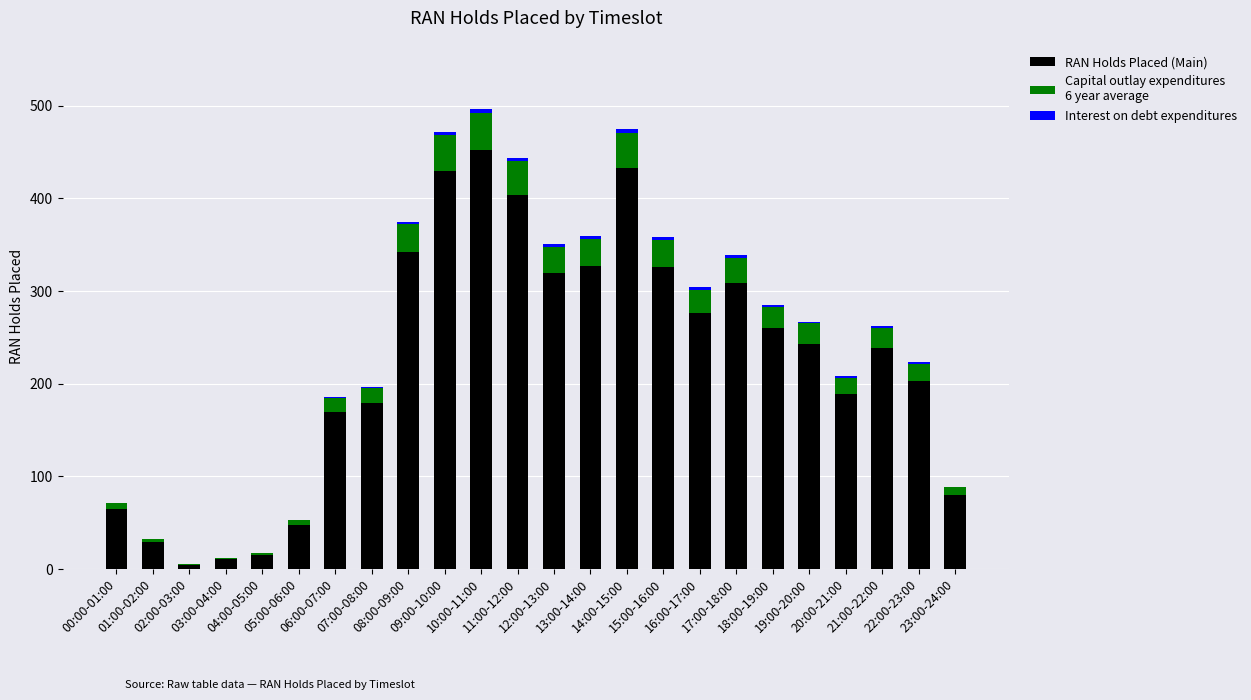

How many data points does each series have?

24